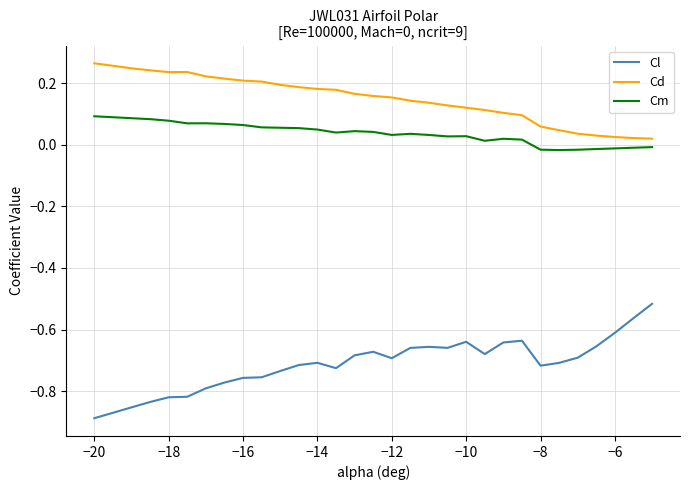

Does the chart display data point markers on the line(s)?

No